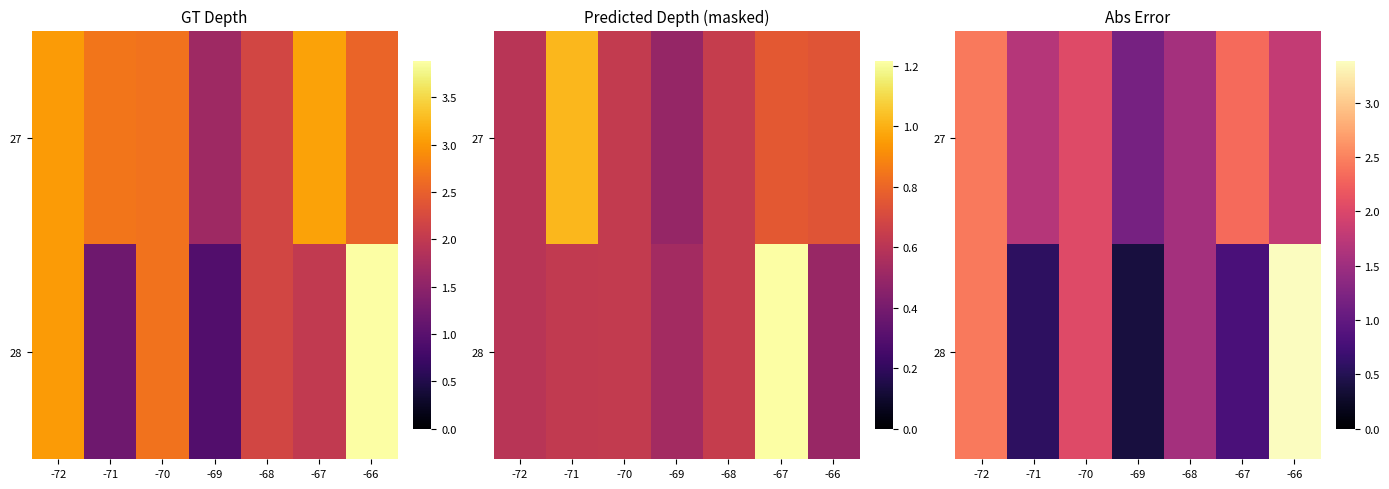

Between -72 and -66, which series saw the biggest shift?

28